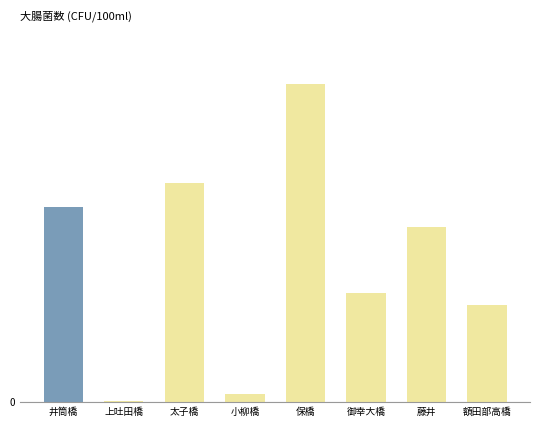

At which category does the chart reach its minimum across all series?

上吐田橋